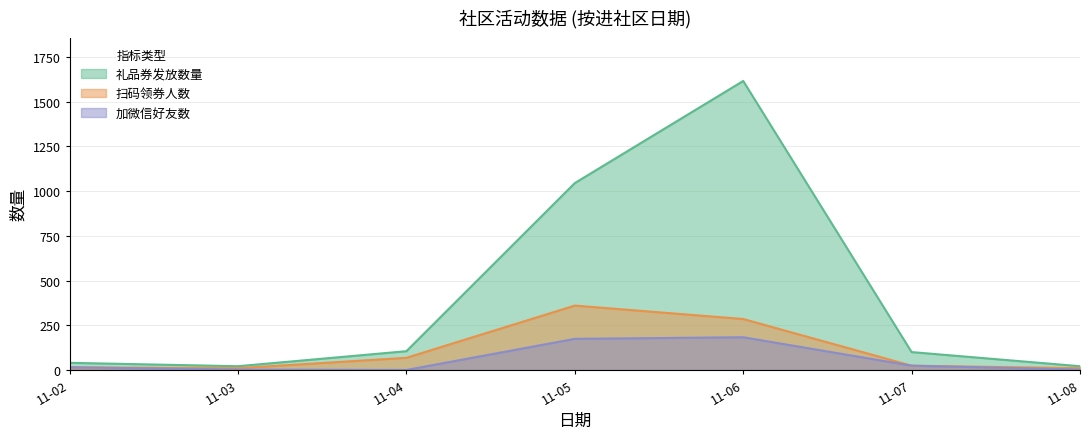

The value of 扫码领券人数 at 11-06 is 190. True or false?

False